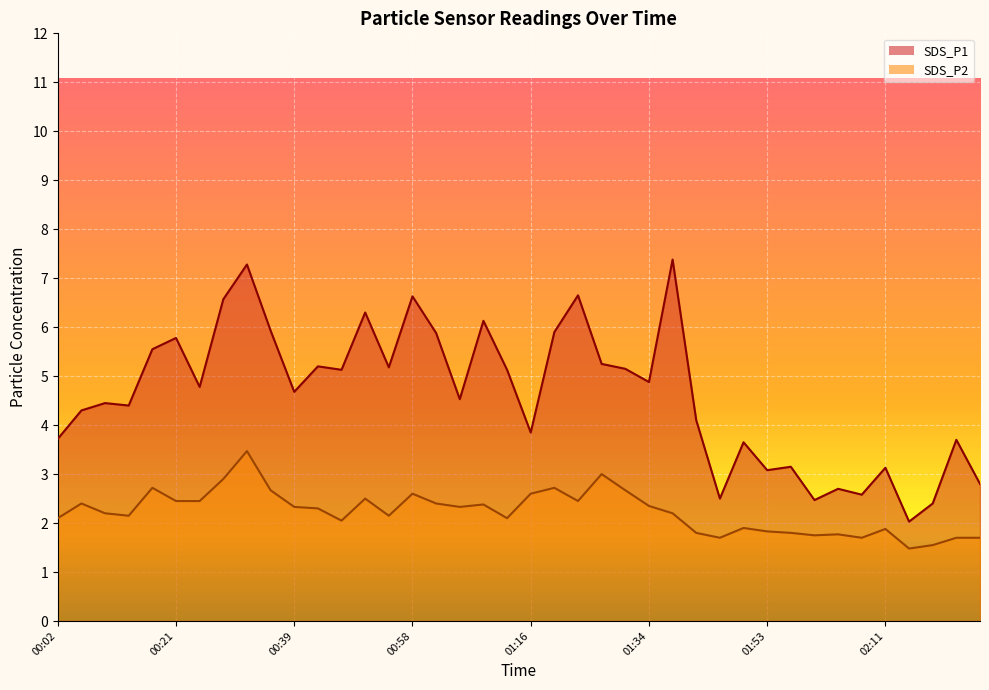

What is the difference between the SDS_P1 values at 02:18 and 02:00?

0.1